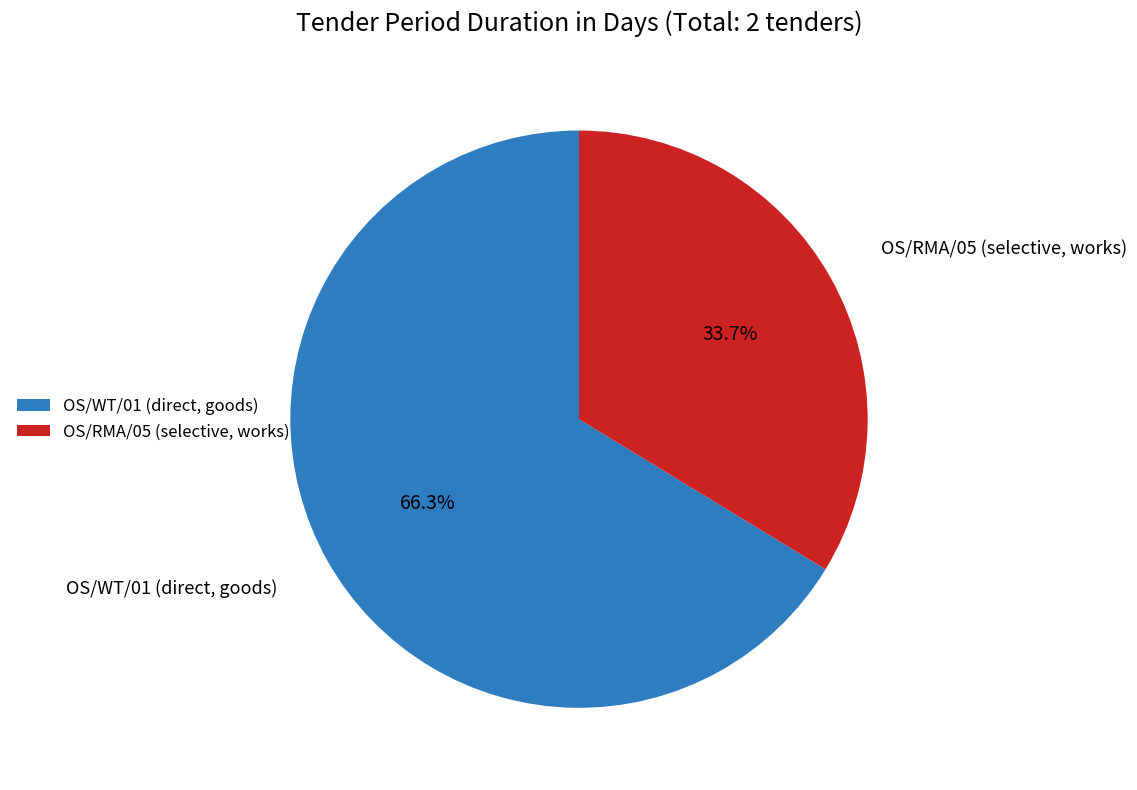

Between OS/RMA/05 (selective, works) and OS/WT/01 (direct, goods), which is larger?

OS/WT/01 (direct, goods)